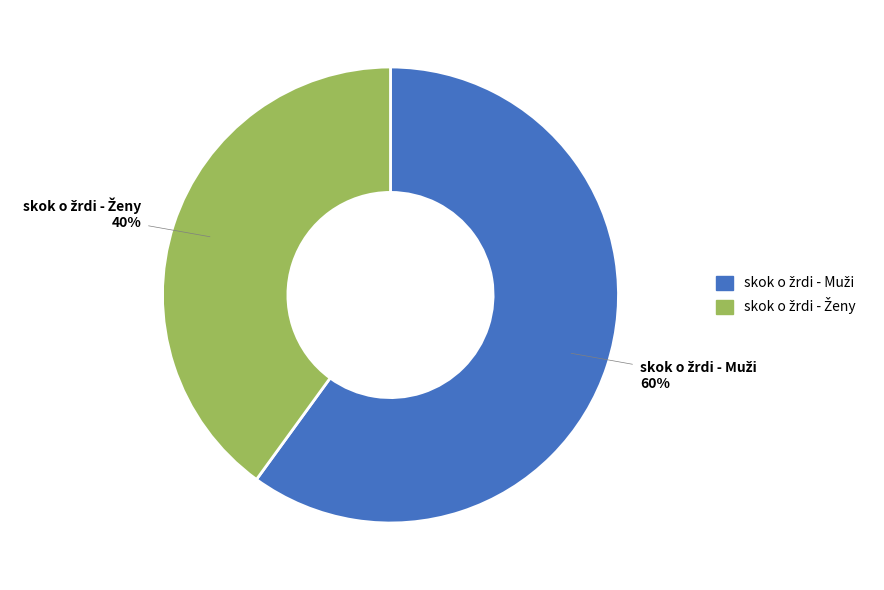

To the nearest percent, what is the average slice percentage?

50%